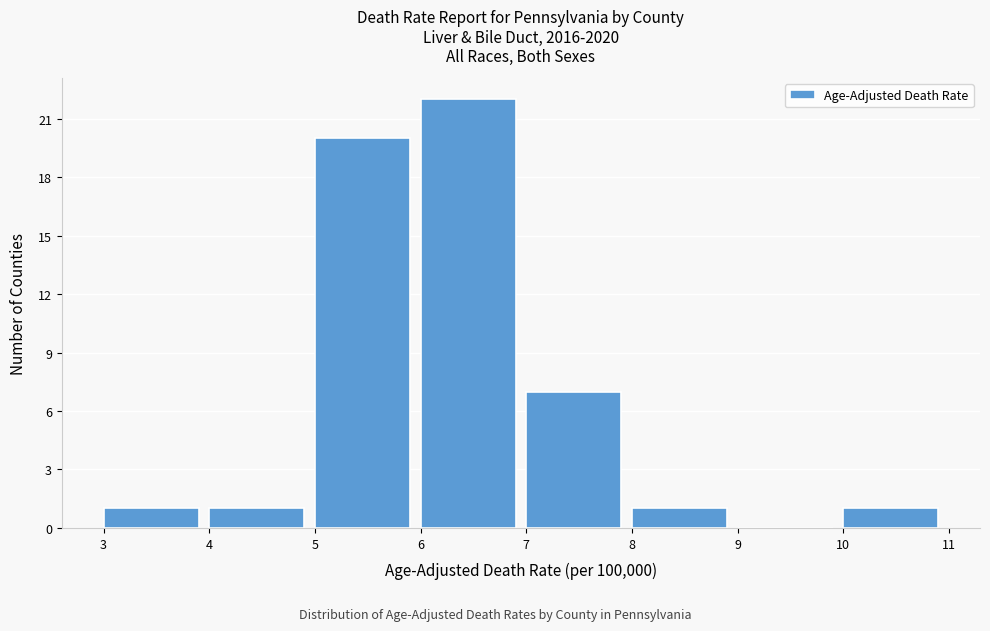

Over which range of the x-axis is the bar tallest?

6 to 7